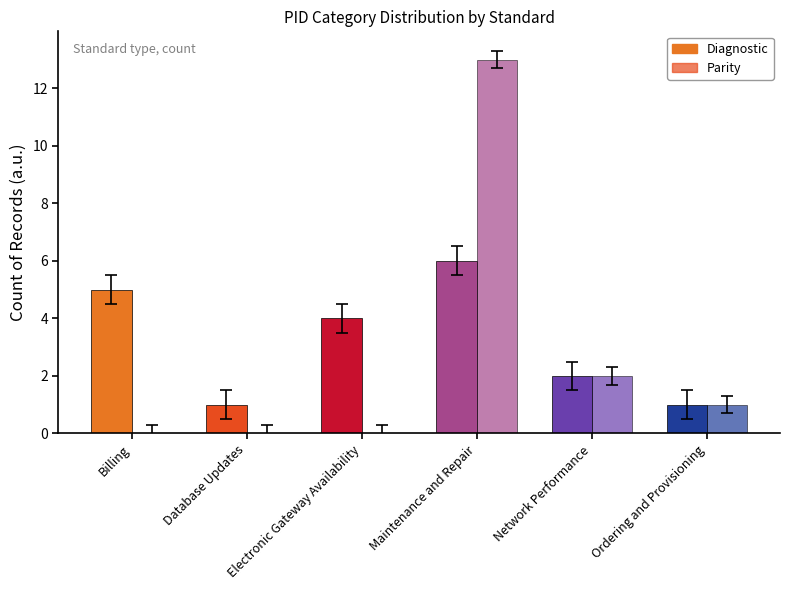

At which label does Parity reach its minimum?

Billing